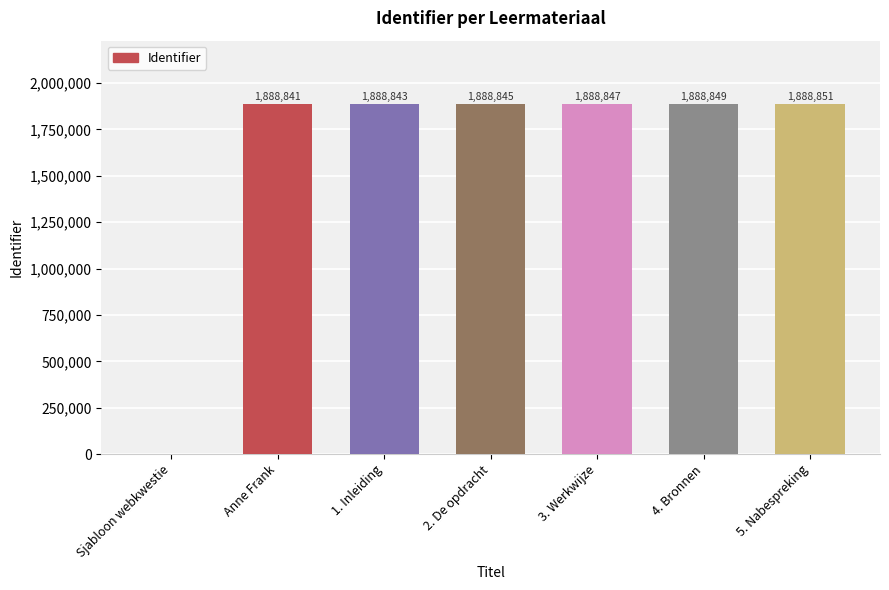

How many distinct data groups are displayed?

1